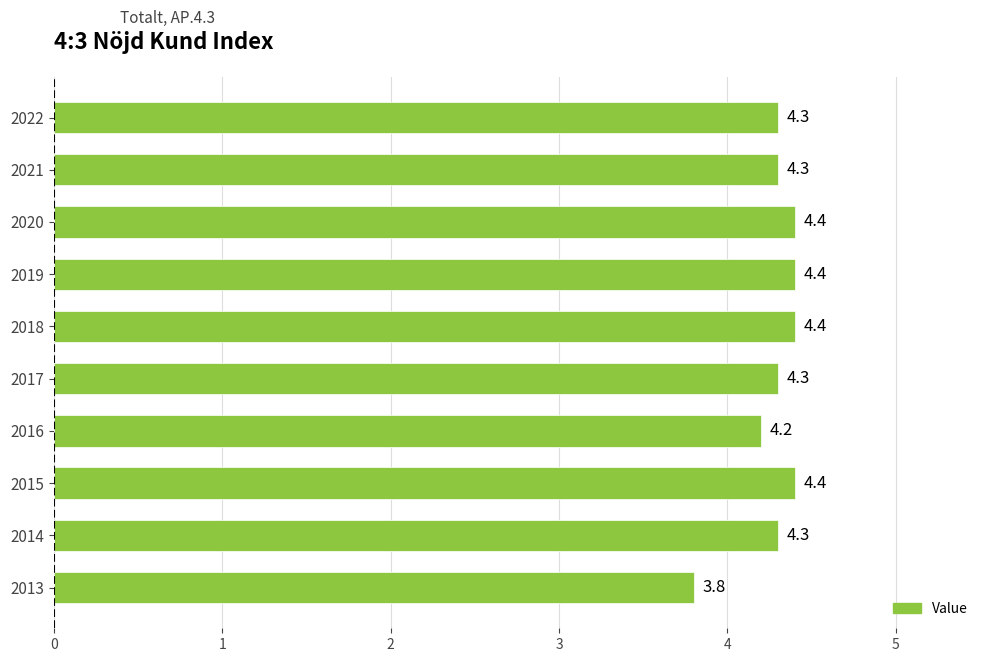

What is the maximum value shown in the chart?

4.4